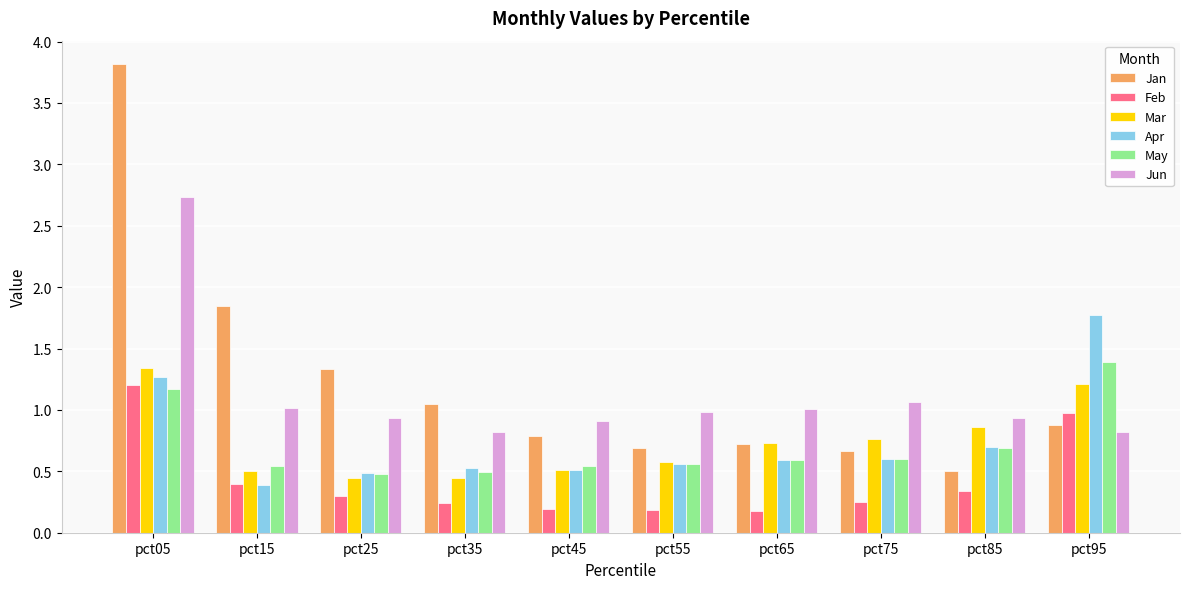

True or false: Apr has a value of 0.9 at pct65.

False